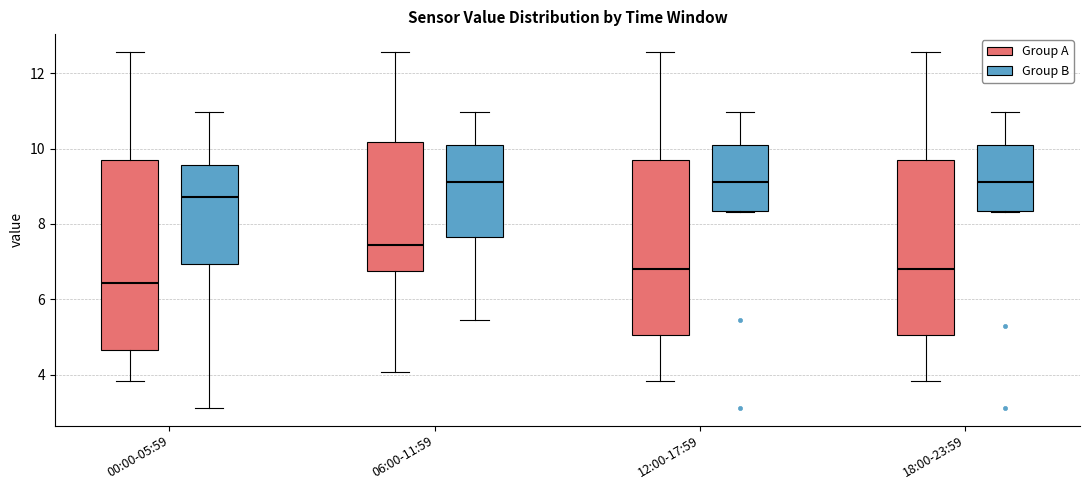

Reading left to right, read every box against the y-axis: the position of its median line, the range the box covers, and the ends of its whiskers. The values are not printed on the chart, so give them approximately, as read against the axis.

00:00-05:59 (Group A): median 6.4, box 4.6 to 9.8, whiskers 3.8 to 12.6
00:00-05:59 (Group B): median 8.8, box 7.0 to 9.6, whiskers 3.2 to 11.0
06:00-11:59 (Group A): median 7.4, box 6.8 to 10.2, whiskers 4.0 to 12.6
06:00-11:59 (Group B): median 9.2, box 7.6 to 10.2, whiskers 5.4 to 11.0
12:00-17:59 (Group A): median 6.8, box 5.0 to 9.8, whiskers 3.8 to 12.6
12:00-17:59 (Group B): median 9.2, box 8.4 to 10.2, whiskers 8.4 to 11.0
18:00-23:59 (Group A): median 6.8, box 5.0 to 9.8, whiskers 3.8 to 12.6
18:00-23:59 (Group B): median 9.2, box 8.4 to 10.2, whiskers 8.4 to 11.0